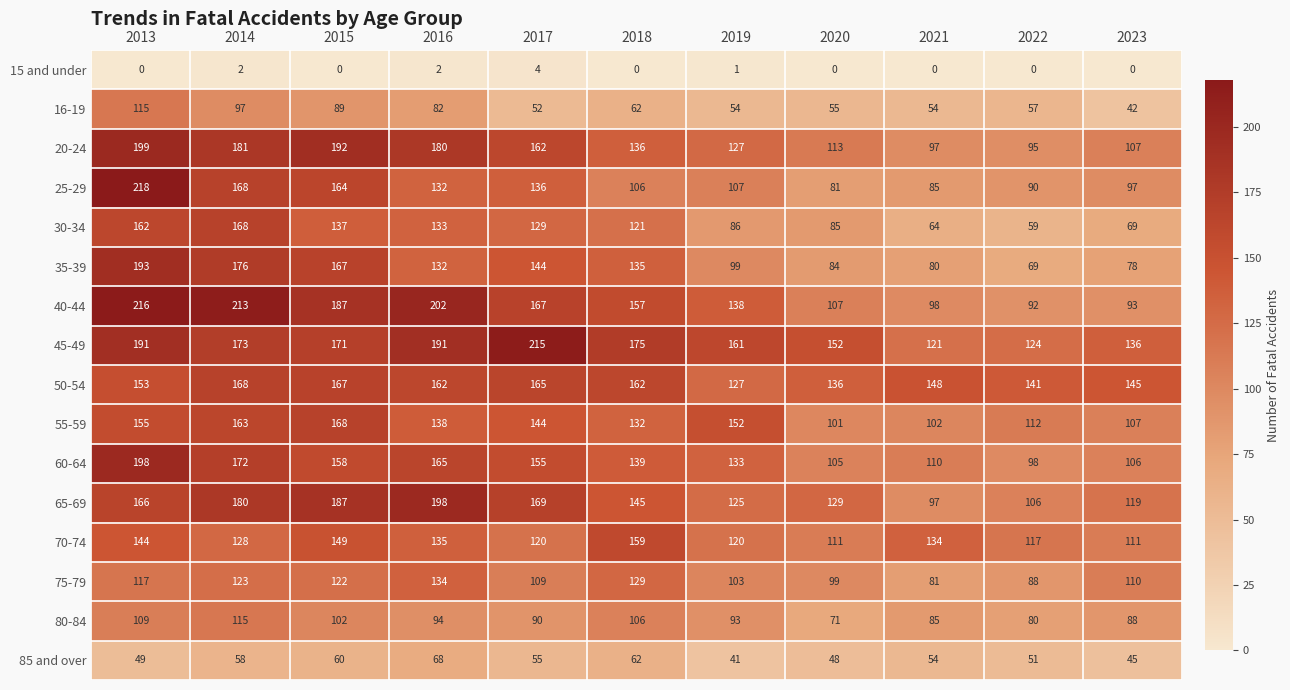

Where is 50-54 nearest to the value 147?

2021